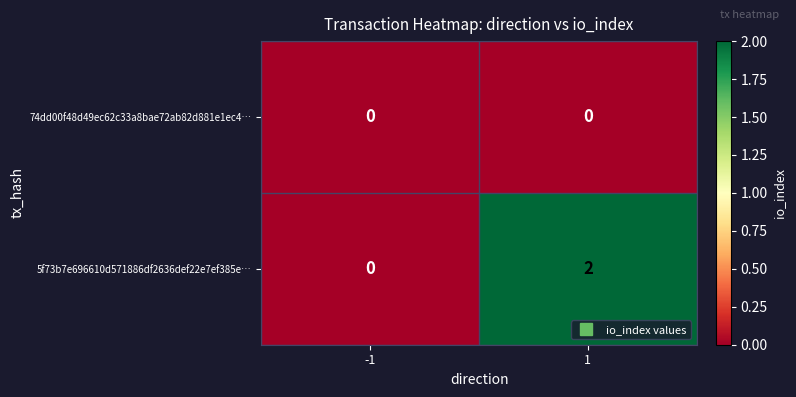

Which series has the largest total across all categories?

5f73b7e696610d571886df2636def22e7ef385e…